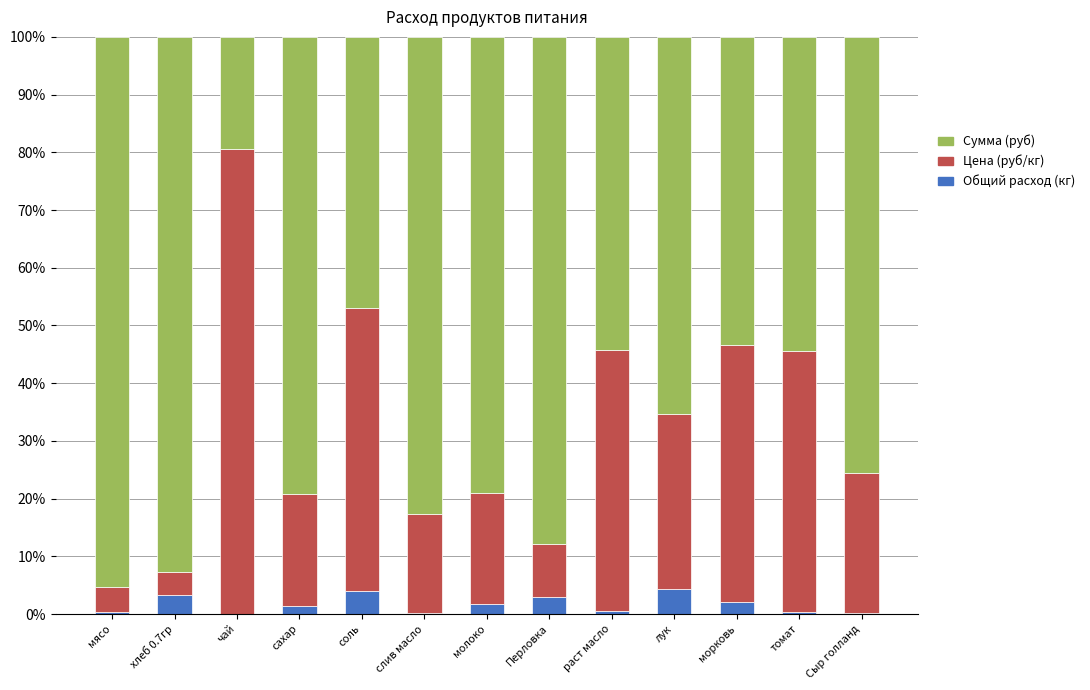

What is the highest value of the Общий расход (кг) series?

4.4